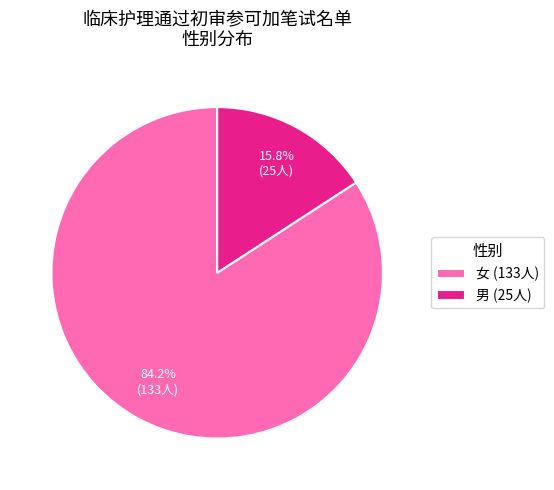

Which slice is the largest?

女 (133人)